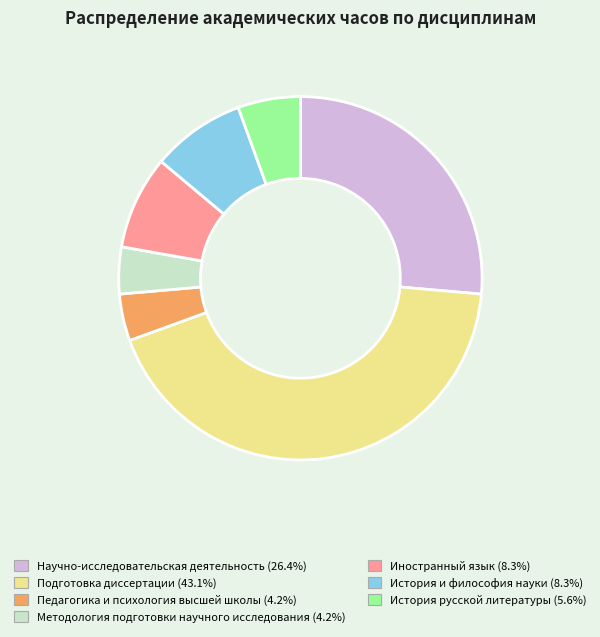

Approximately how many times larger is the value at Методология подготовки научного исследования (4.2%) compared to История и философия науки (8.3%)?

0.5